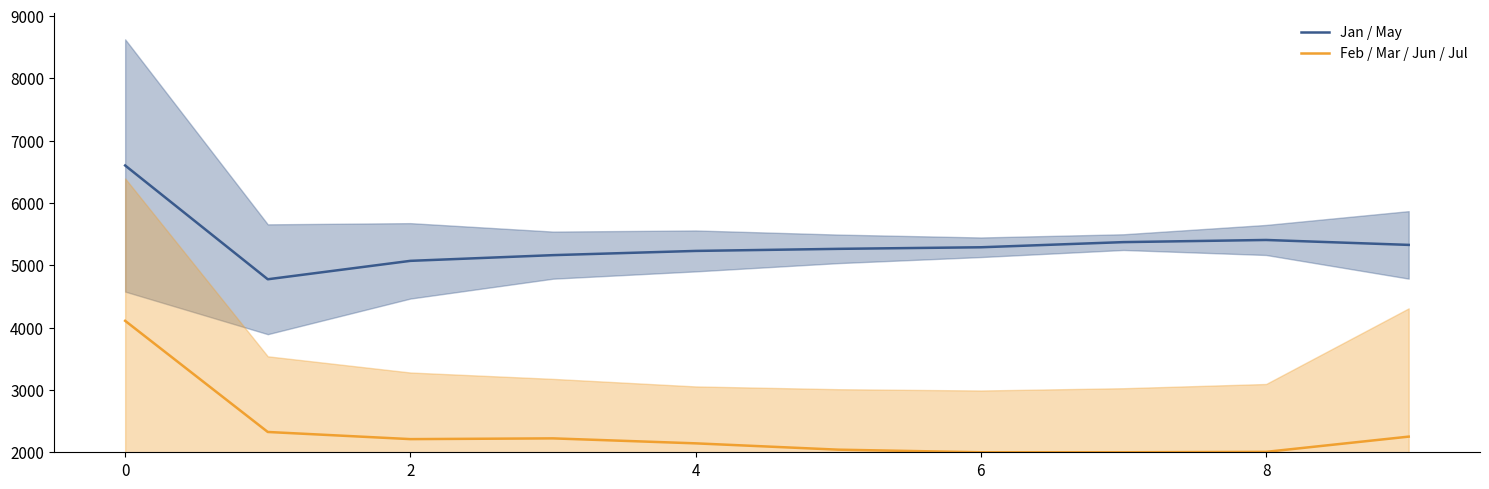

What is the lowest value of the Jan / May series?

4775.0